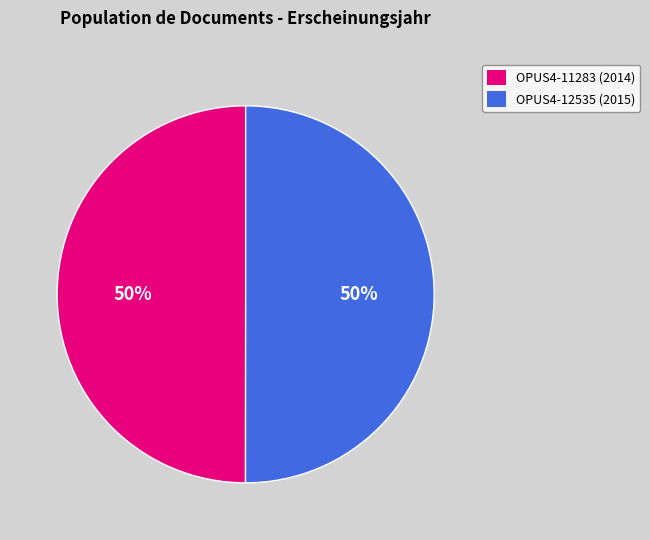

Approximately how many times larger is the value at OPUS4-12535 compared to OPUS4-11283?

1.0